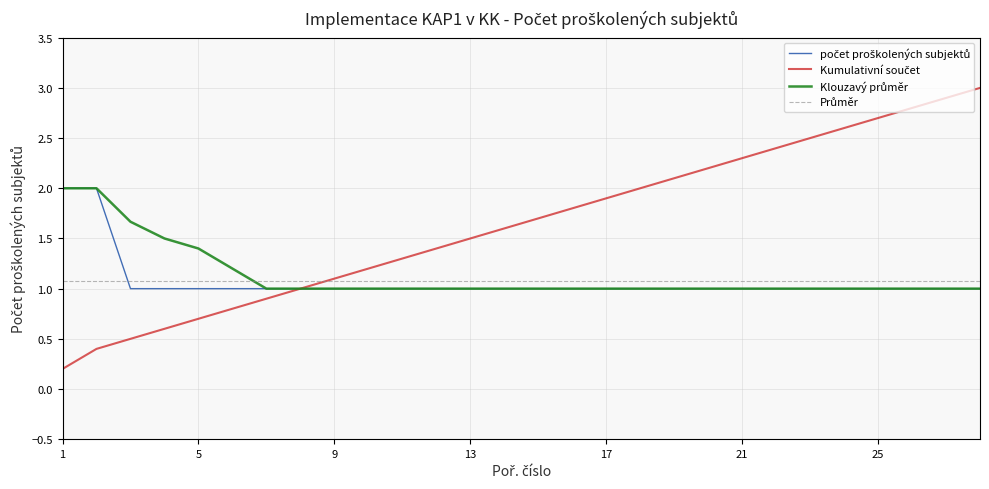

What is the difference between the second highest and second lowest values?

1